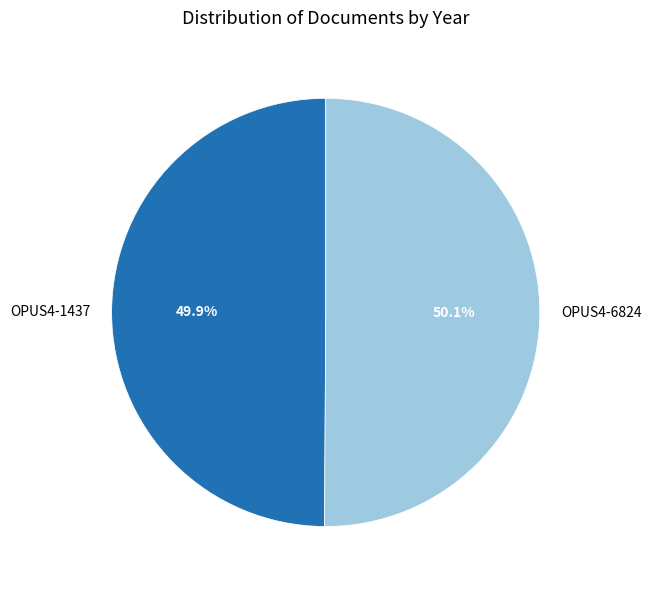

What is the ratio of the value at OPUS4-1437 to the value at OPUS4-6824?

1.0